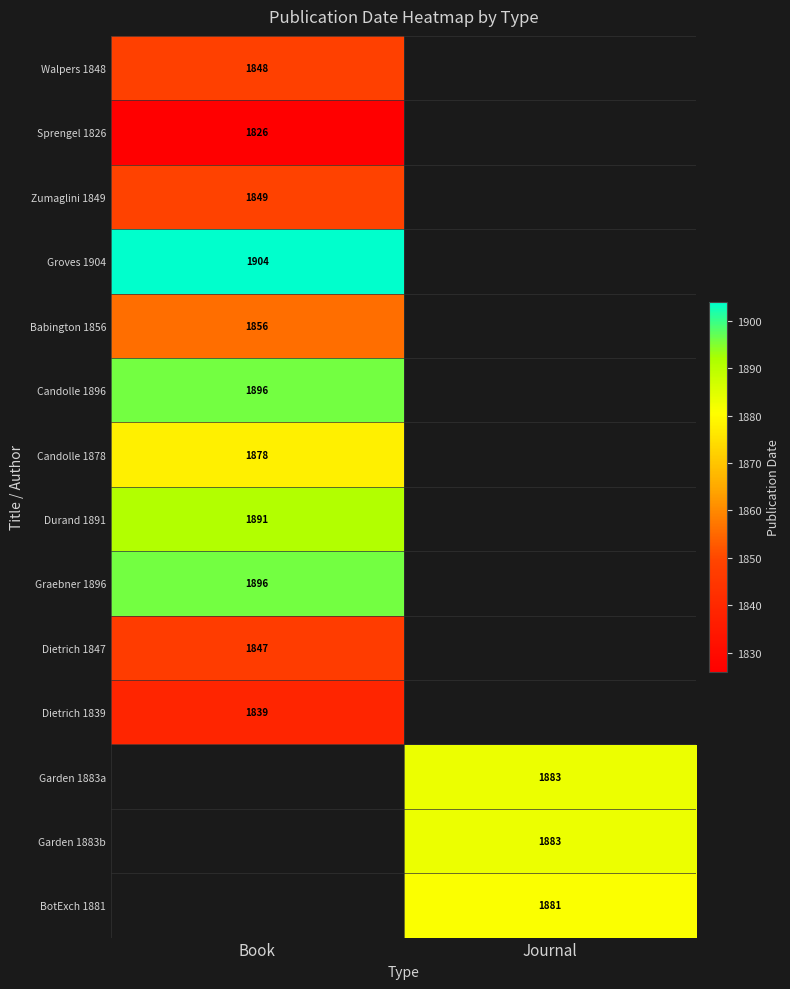

Is it true that Groves 1904 equals 1904 at Book?

True